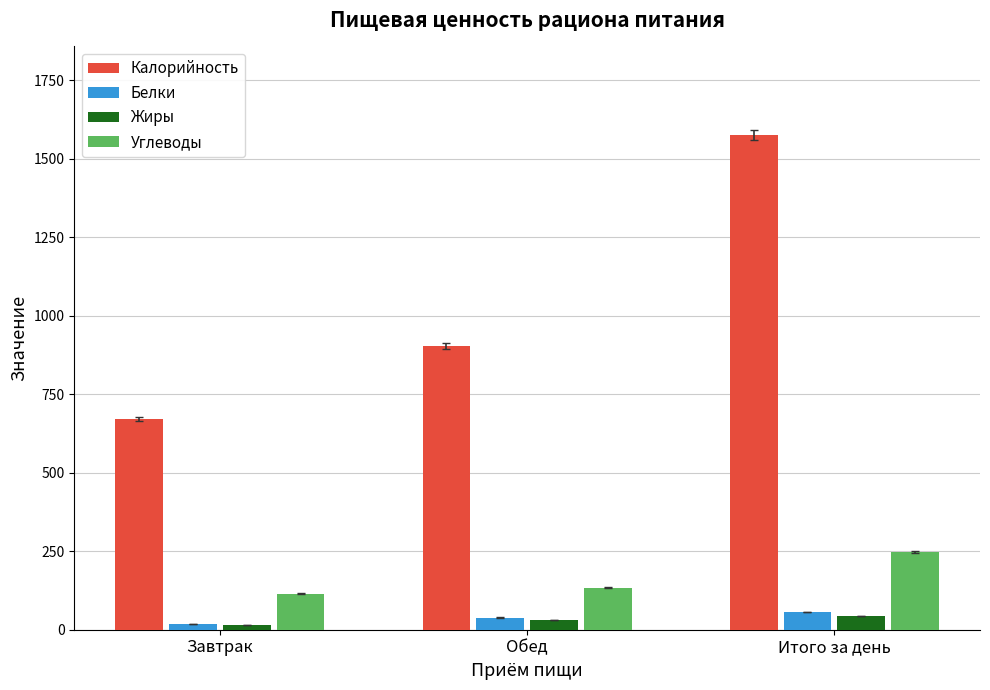

The Калорийность series shows 669.8 at Завтрак. True or false?

True